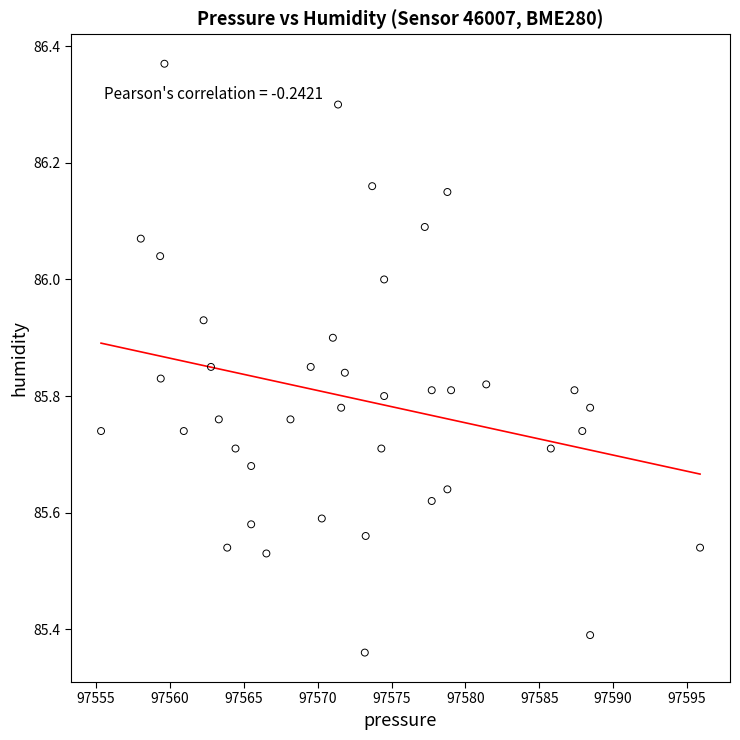

What is the range of Y values (max minus min)?

1.0